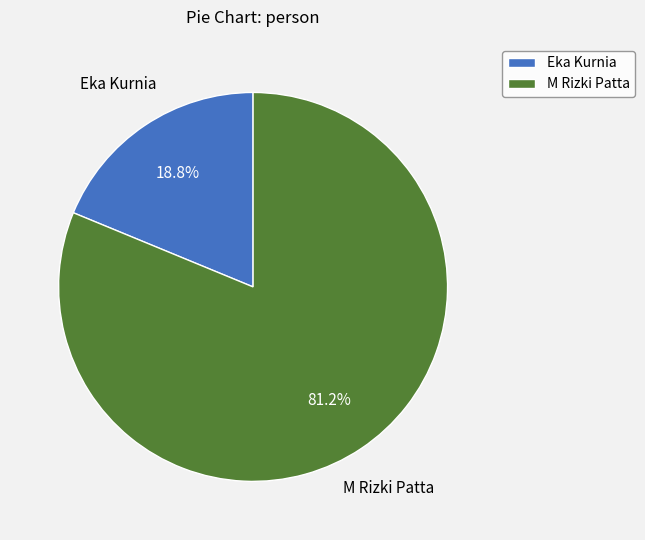

What percentage is the M Rizki Patta slice, to the nearest percent?

81%